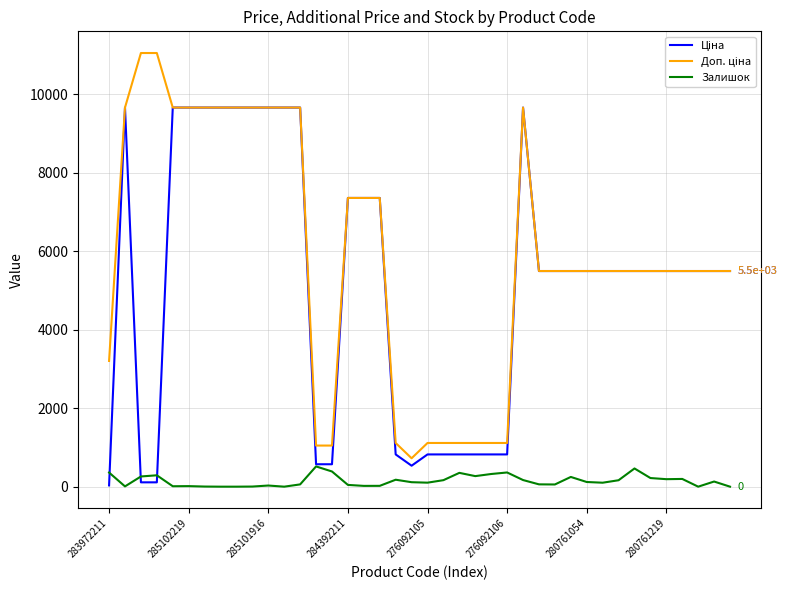

What is the maximum value for Залишок?

516.0